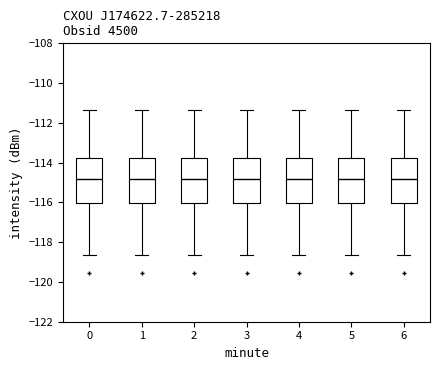

Where is the lower edge of the box at x = 1 on the y-axis? The values are not printed on the chart, so give them approximately, as read against the axis.

-116.0